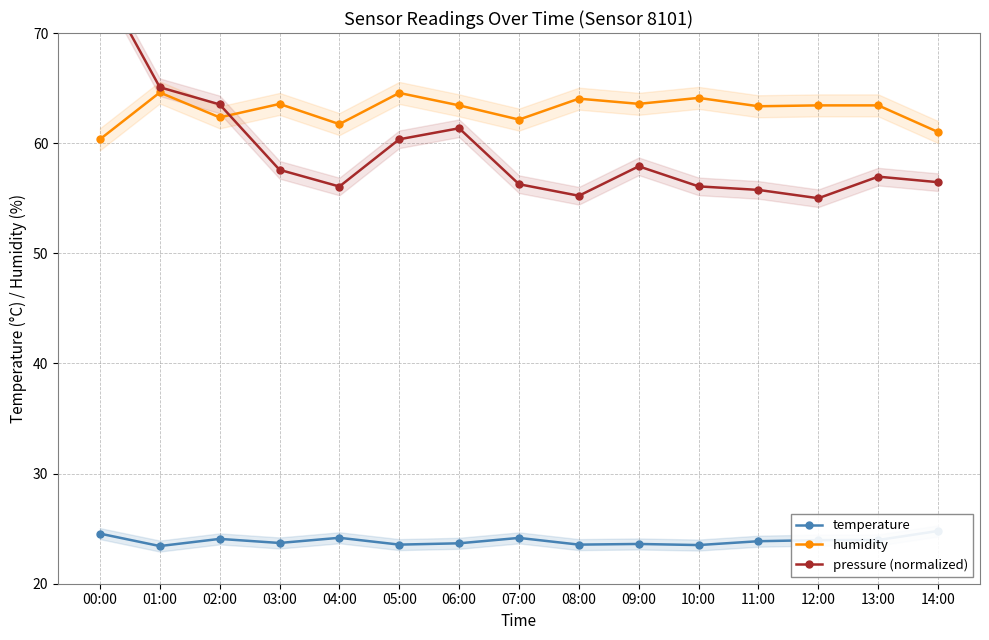

How many categories are shown in the chart?

15